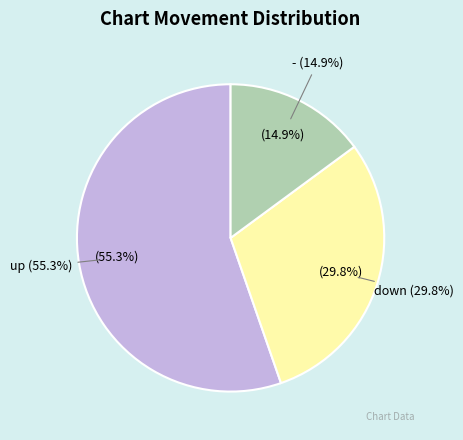

What is the smallest slice in the pie chart?

-